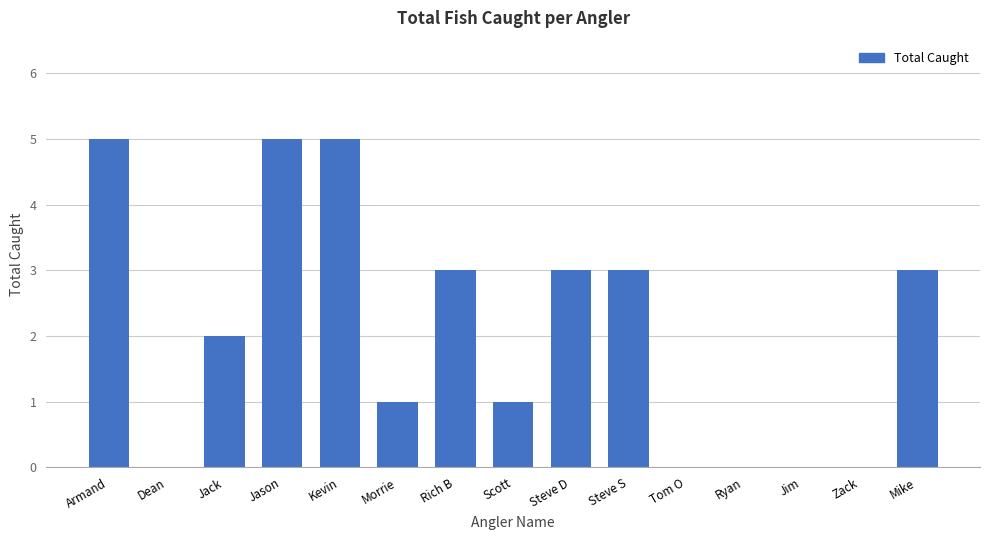

What is the maximum value shown in the chart?

5